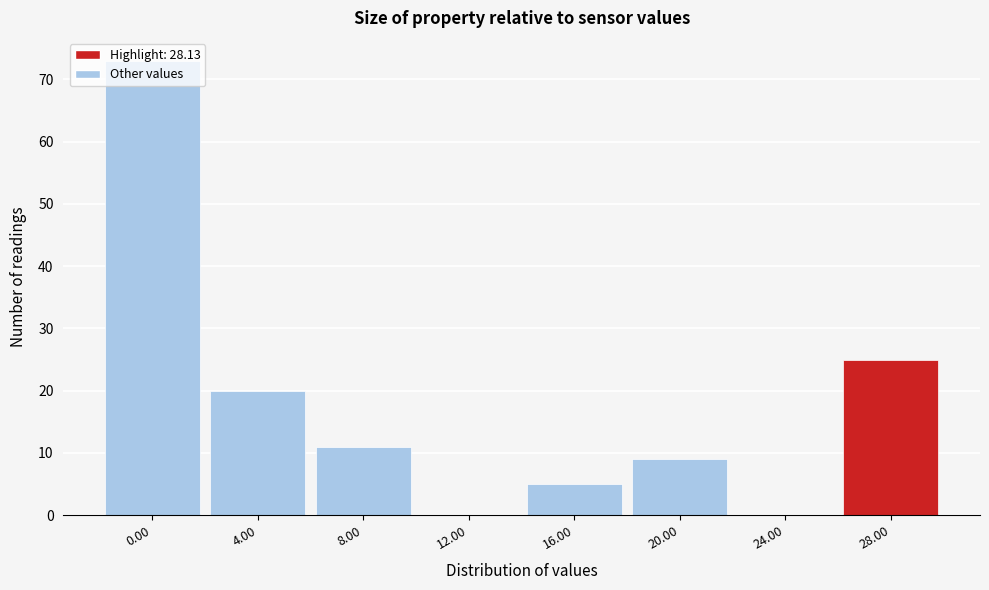

Where is the data nearest to the value 36?

28.00